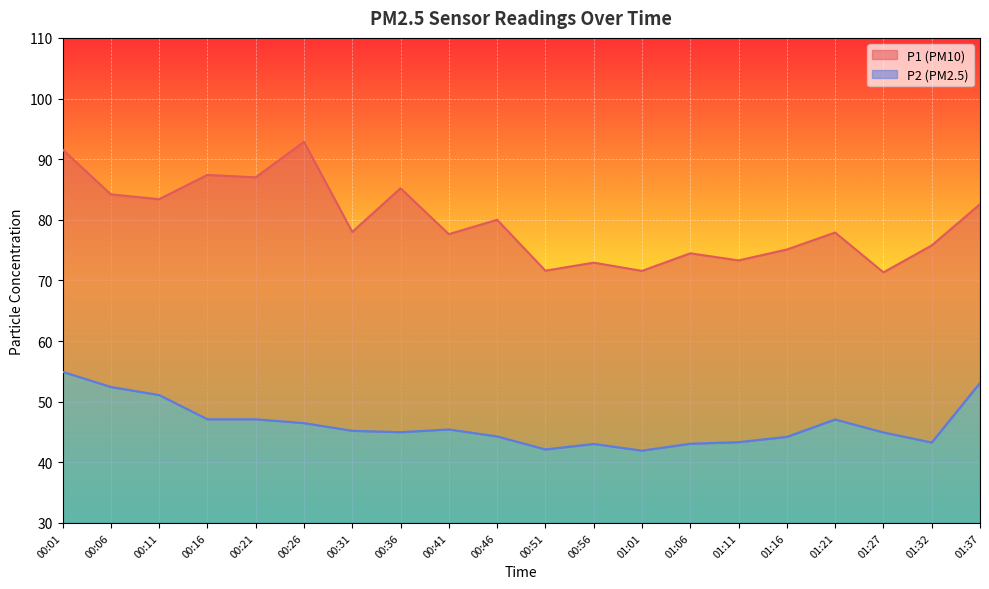

At which label does P1 reach its peak?

00:26